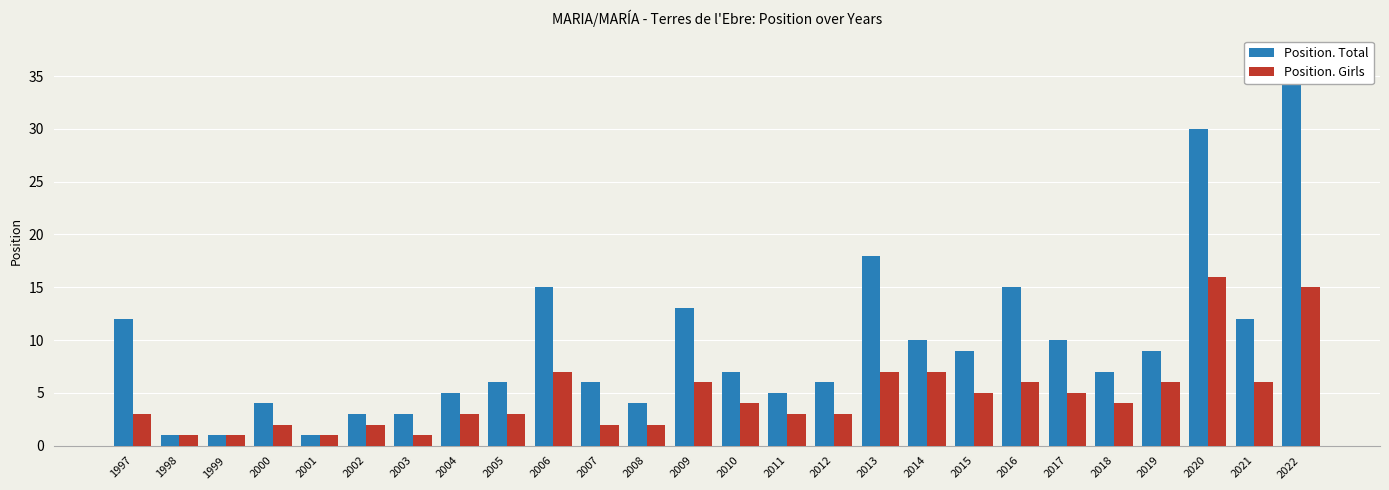

What is the difference between the highest and lowest values at 2021?

6